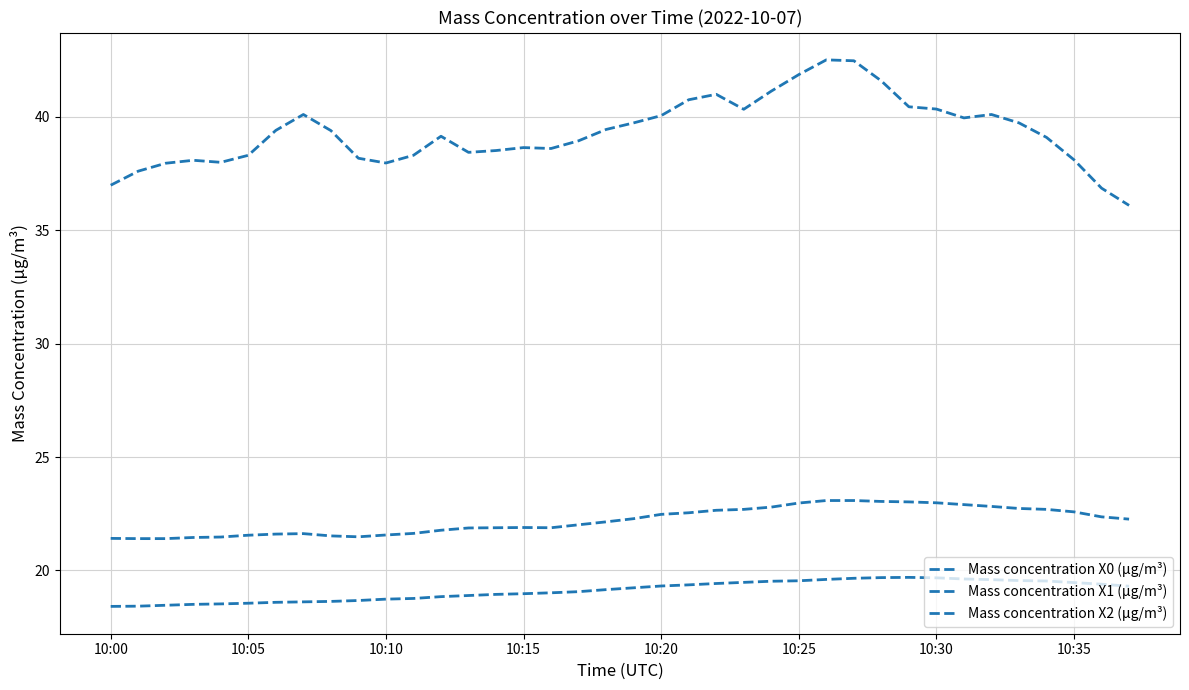

What is the label of the 31st point from the left?

10:30